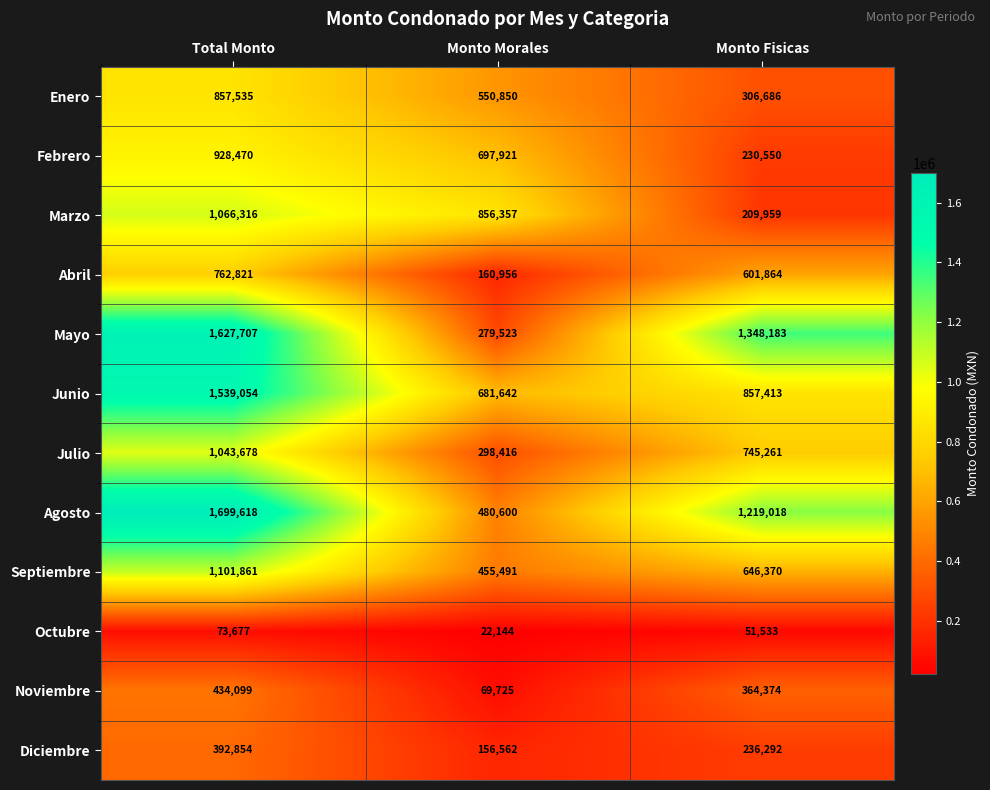

What is the maximum value shown in the chart?

1699618